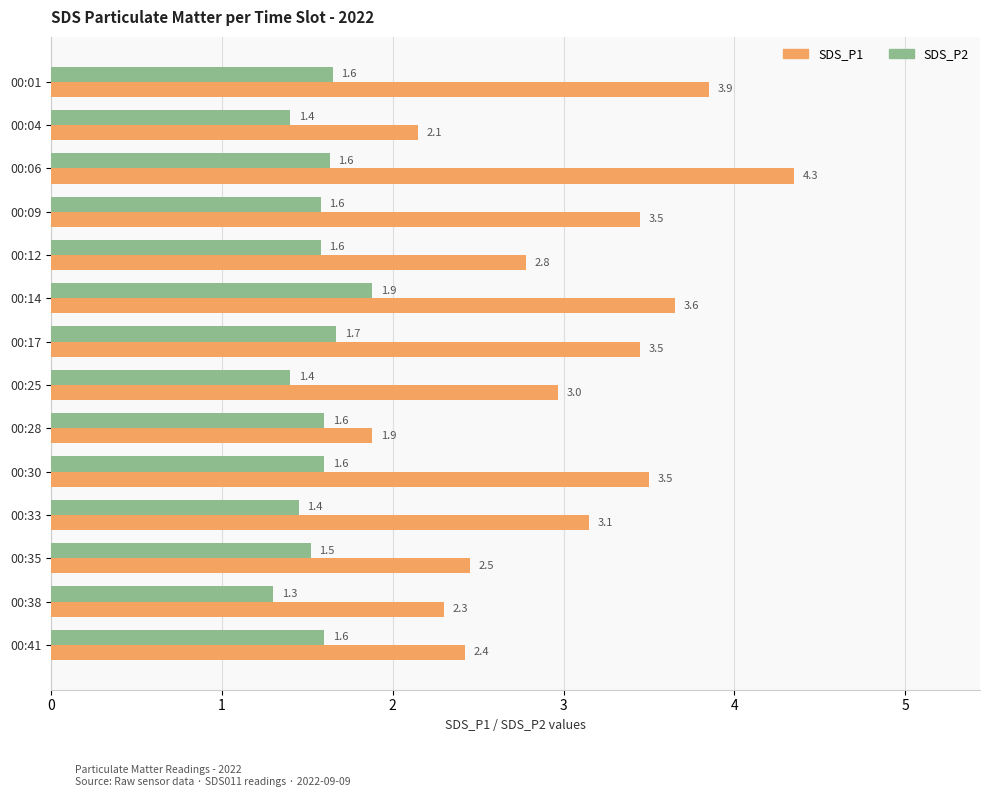

What is the difference between the maximum and minimum values in the SDS_P2 series?

0.6